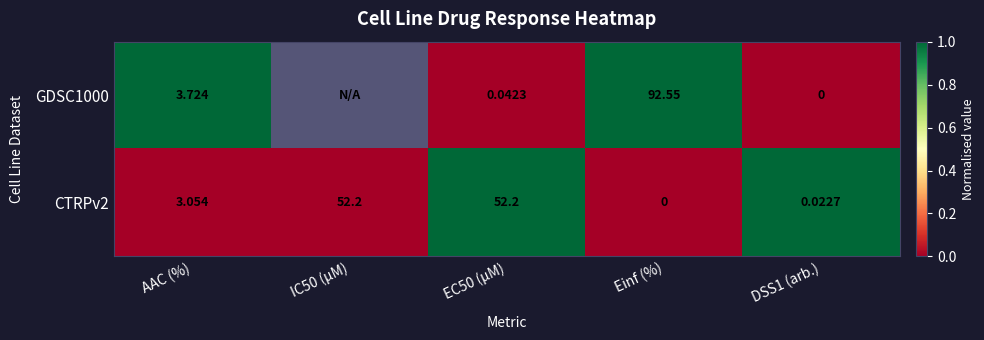

Is the value of CTRPv2 at AAC (%) greater than the value of GDSC1000 at DSS1 (arb.)?

Yes